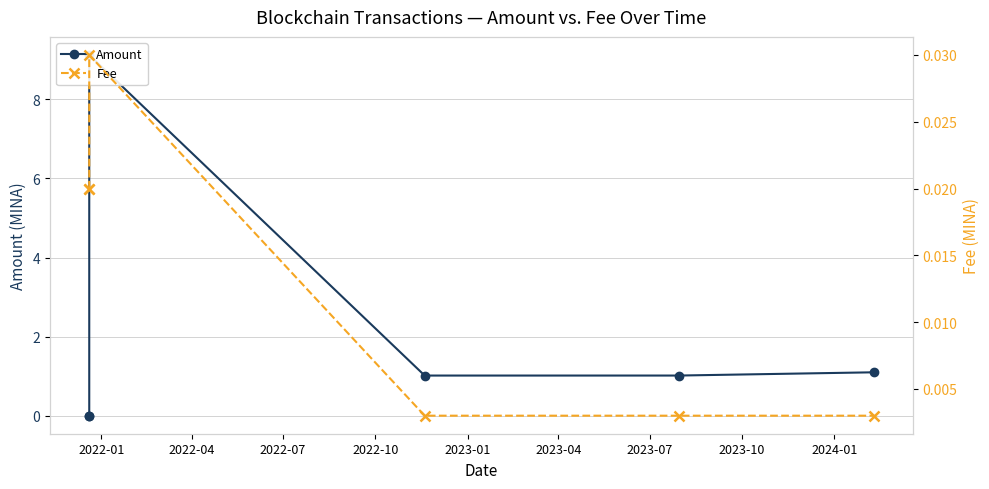

How many values in Amount are above zero?

4